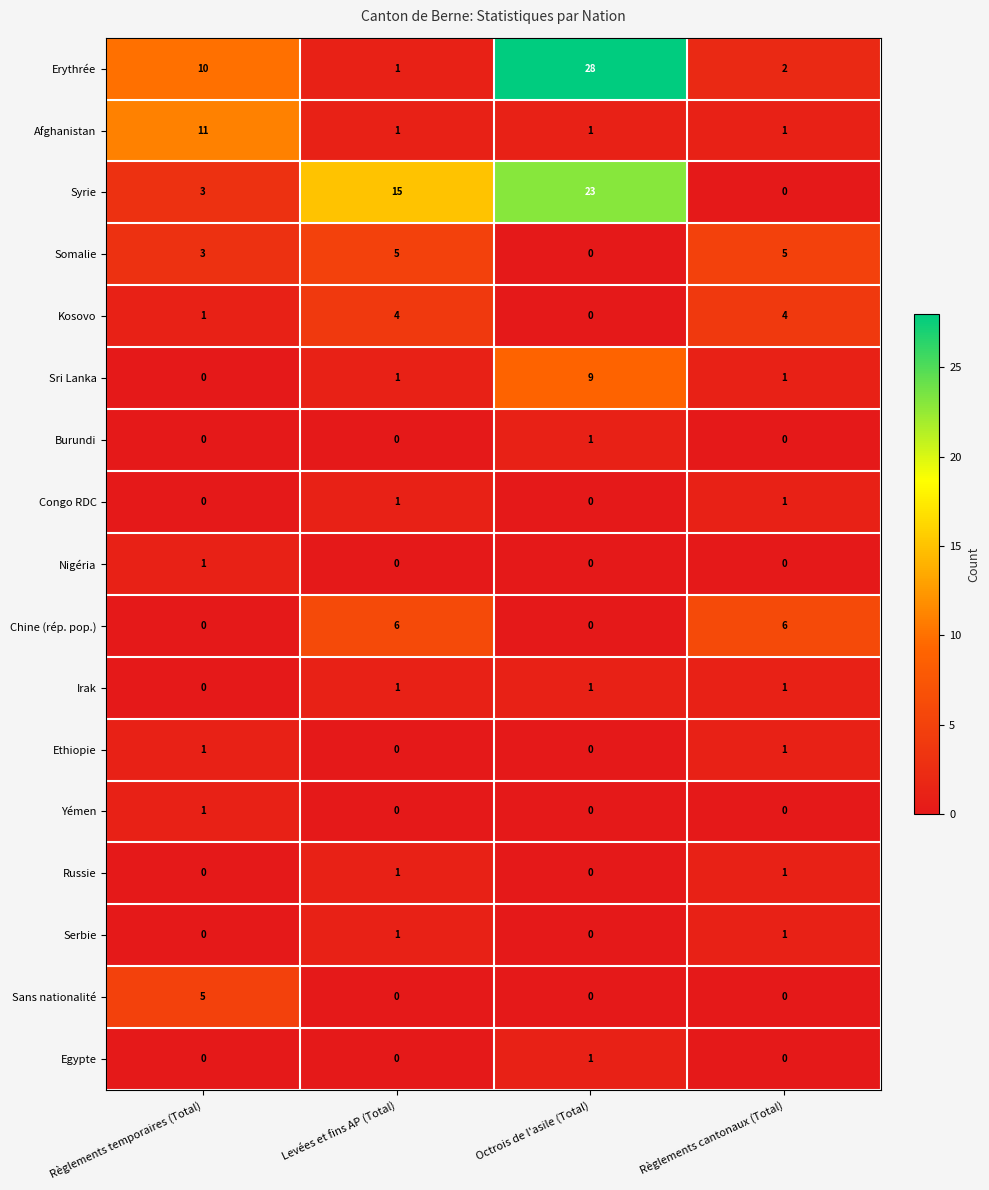

Is it true that Sans nationalité equals 0 at Octrois de l'asile (Total)?

True